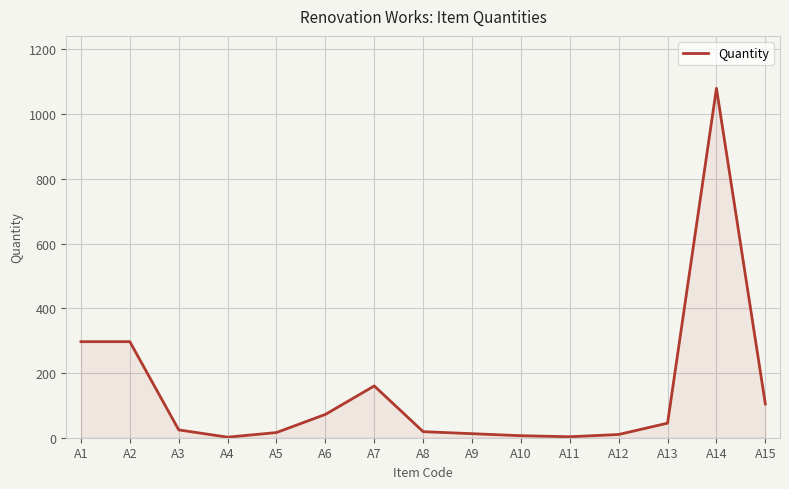

What is the change in value from A2 to A14?

+782.8